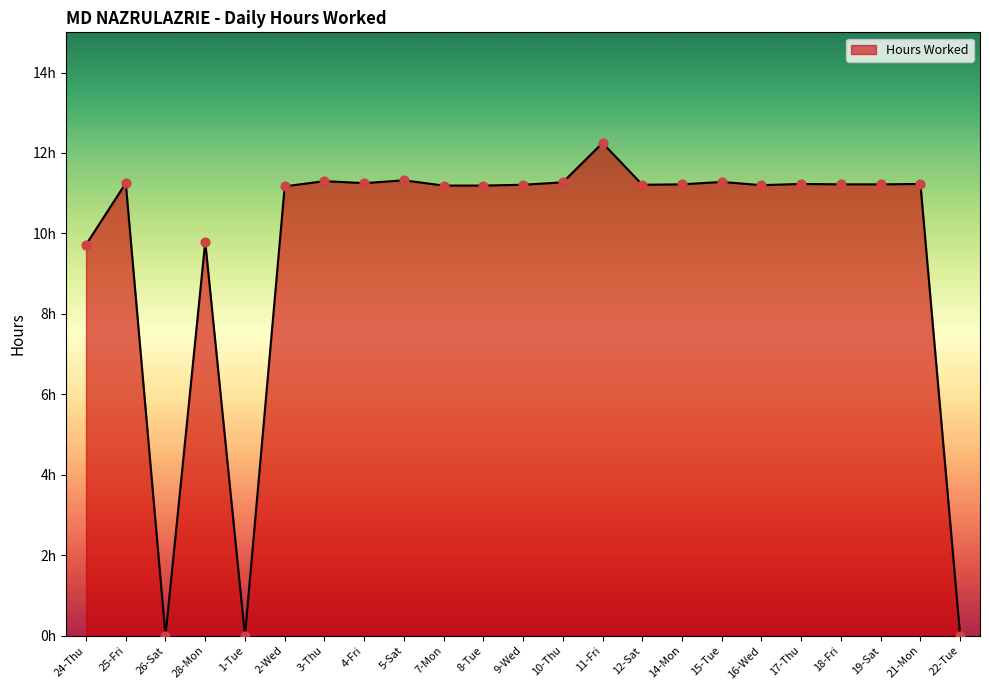

Is this an area chart (filled region under the line)?

Yes